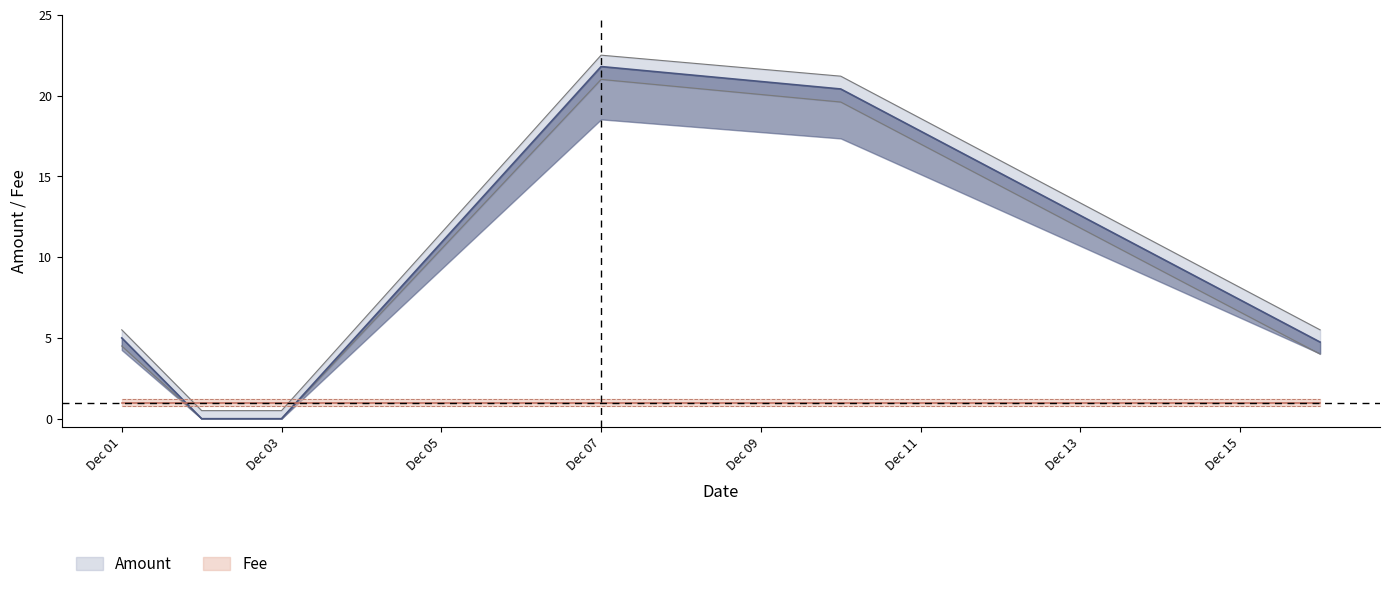

Rank the categories by value from highest to lowest.

2017-12-07, 2017-12-10, 2017-12-01, 2017-12-16, 2017-12-02, 2017-12-03